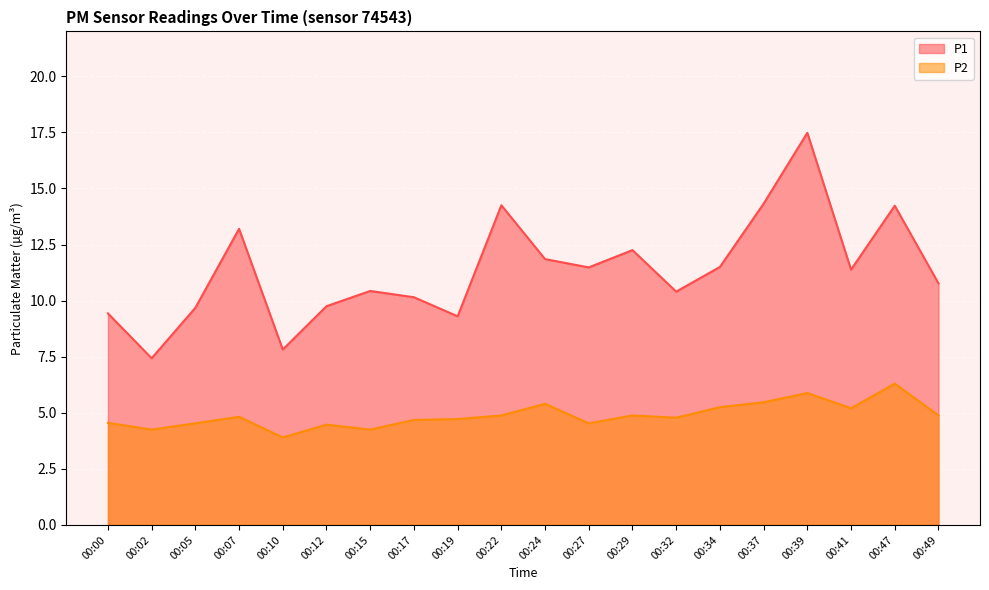

At 00:07, list the series in order from smallest to largest.

P2, P1